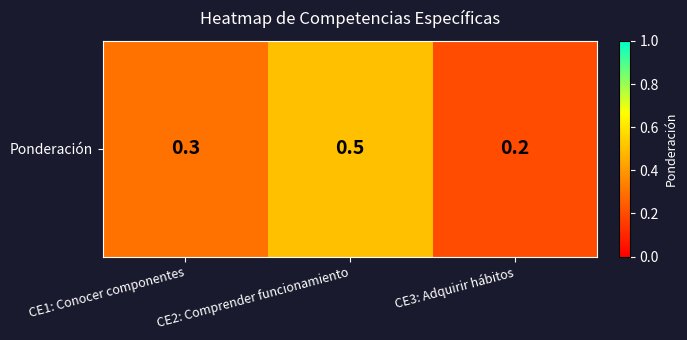

What is the smallest value displayed?

0.2